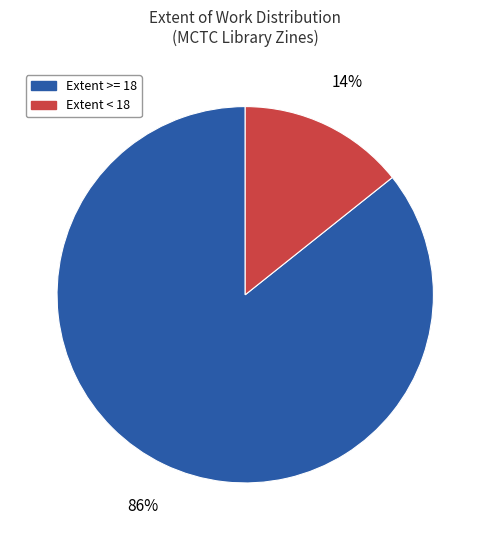

To the nearest percent, what is the average slice percentage?

50%